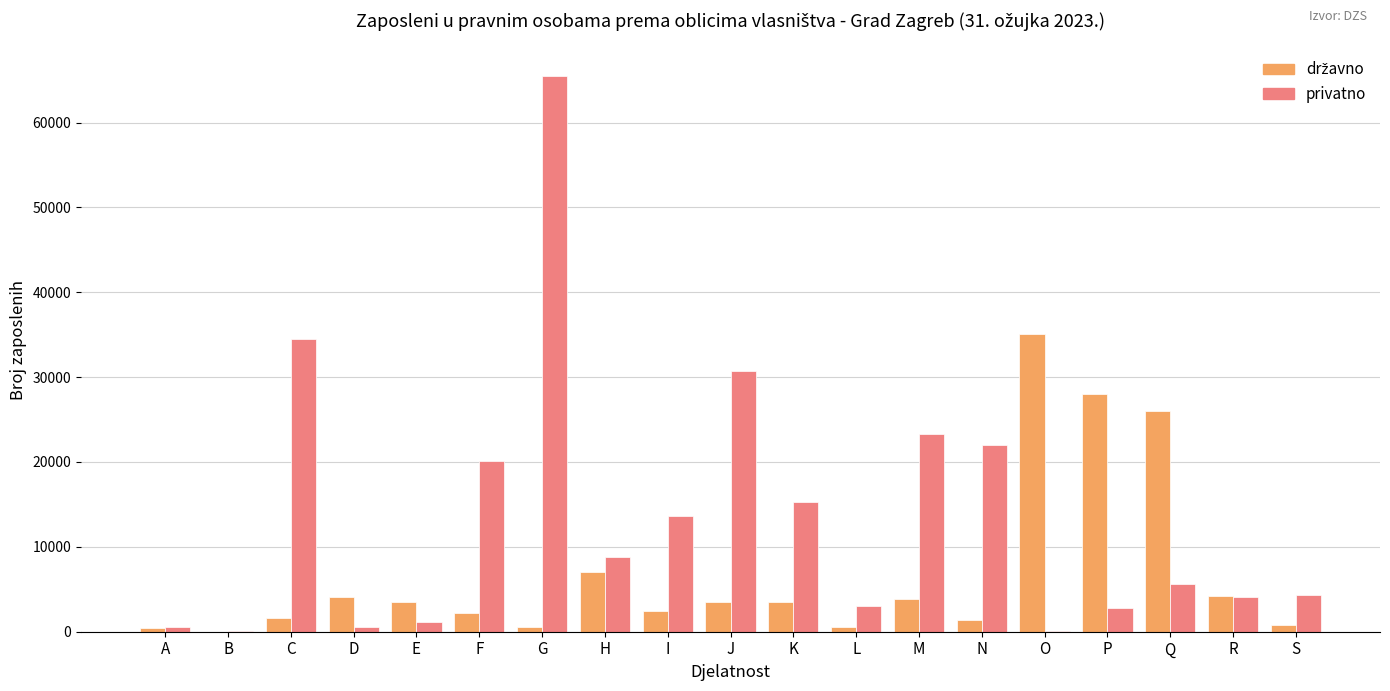

Where is privatno nearest to the value 32813?

C